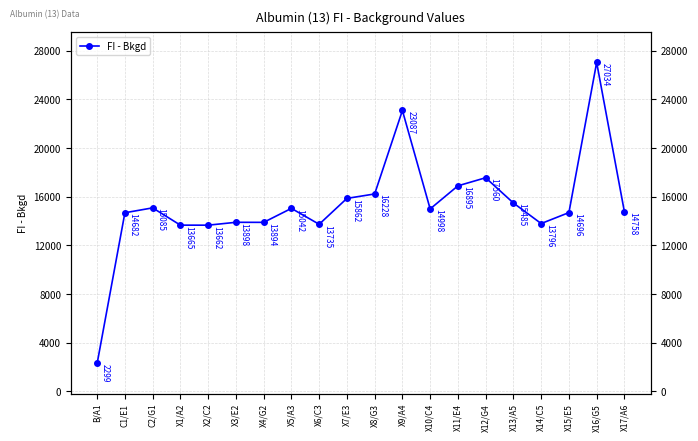

How many interior local peaks (higher than both neighbors) does the data have?

6